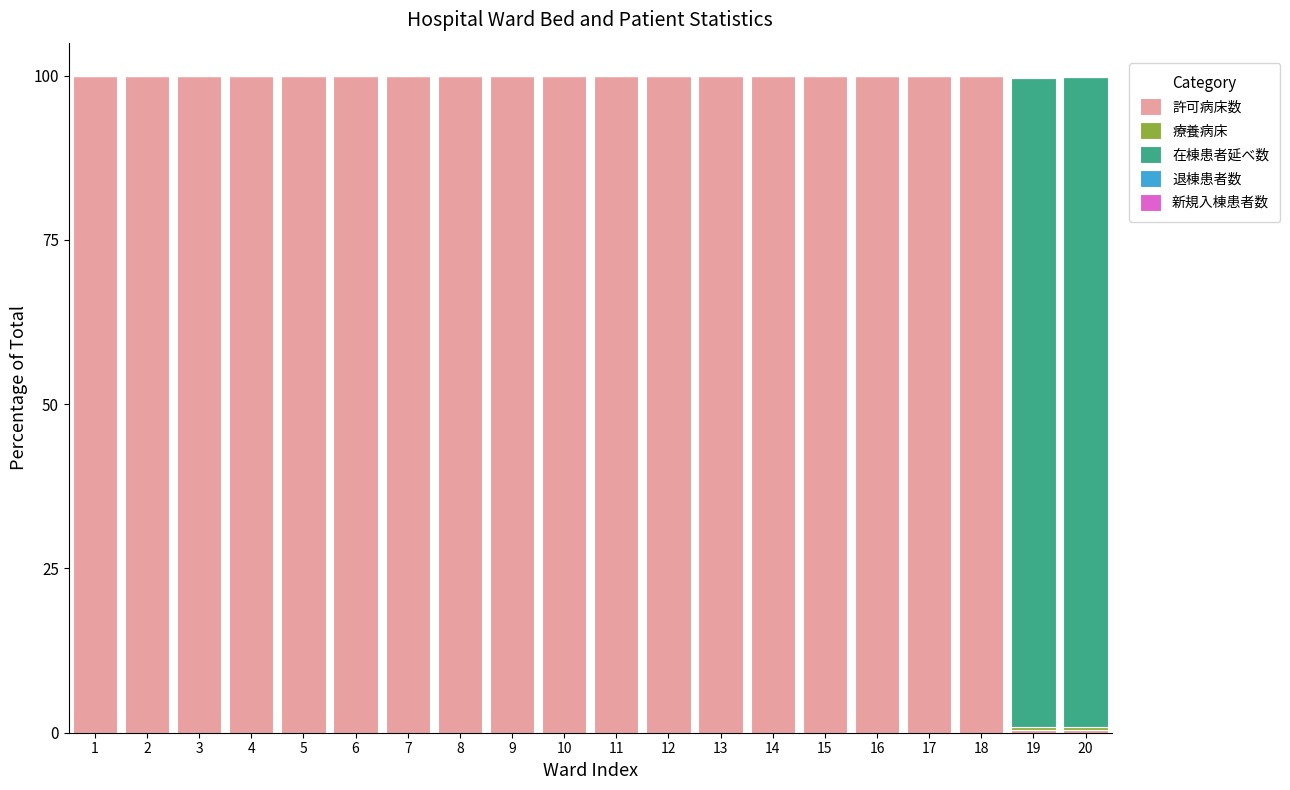

Rank the series by their maximum value, from highest to lowest.

許可病床数, 在棟患者延べ数, 療養病床, 新規入棟患者数, 退棟患者数